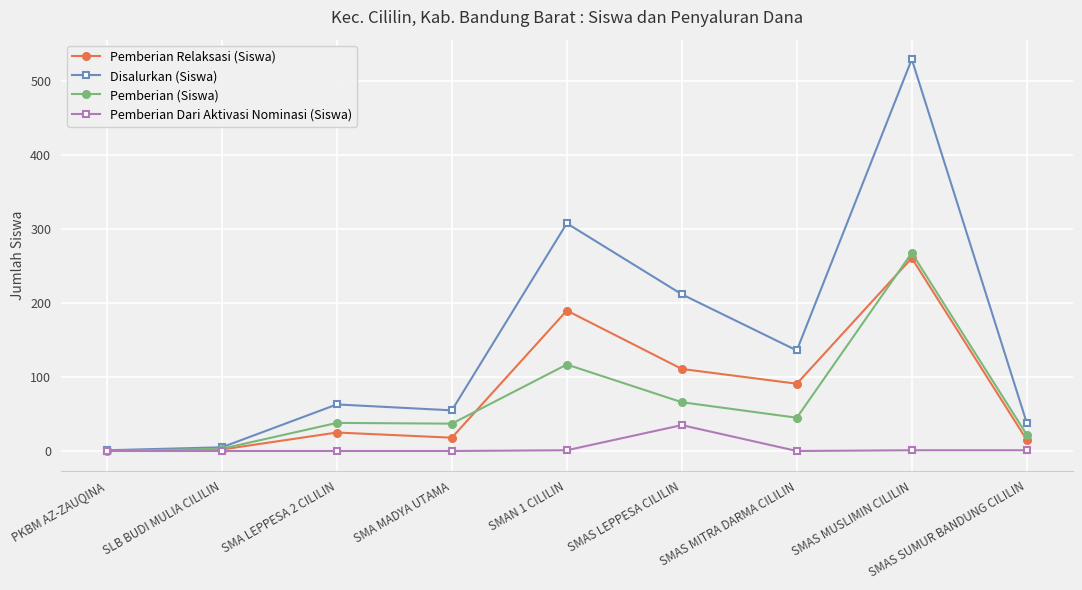

Which series has the largest total across all categories?

Disalurkan (Siswa)